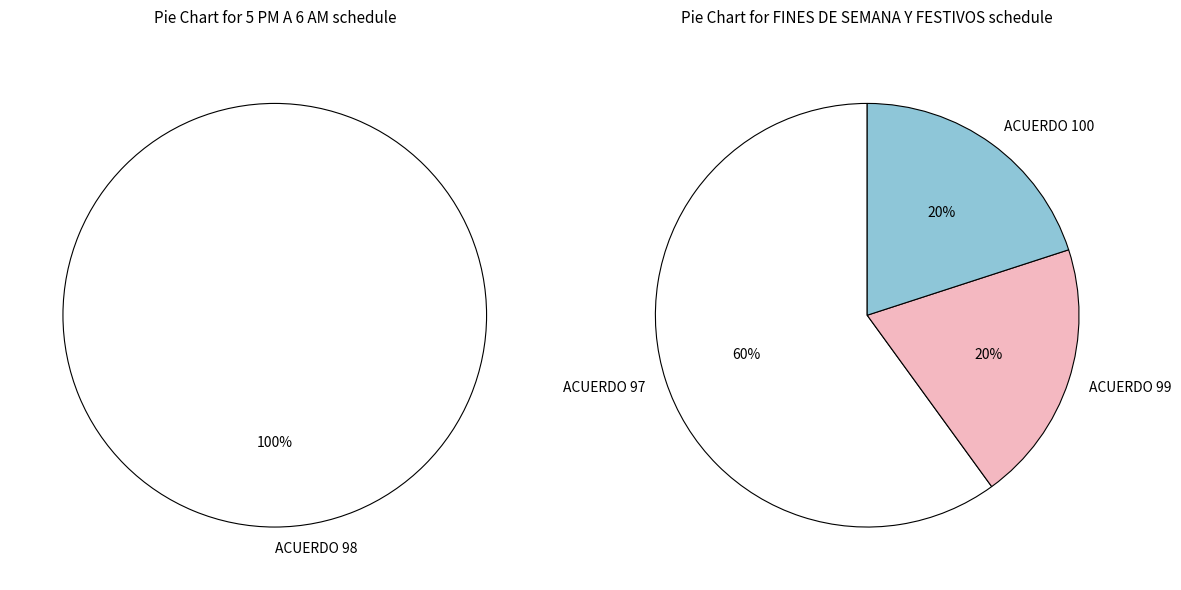

What percentage is the 4 slice, to the nearest percent?

20%